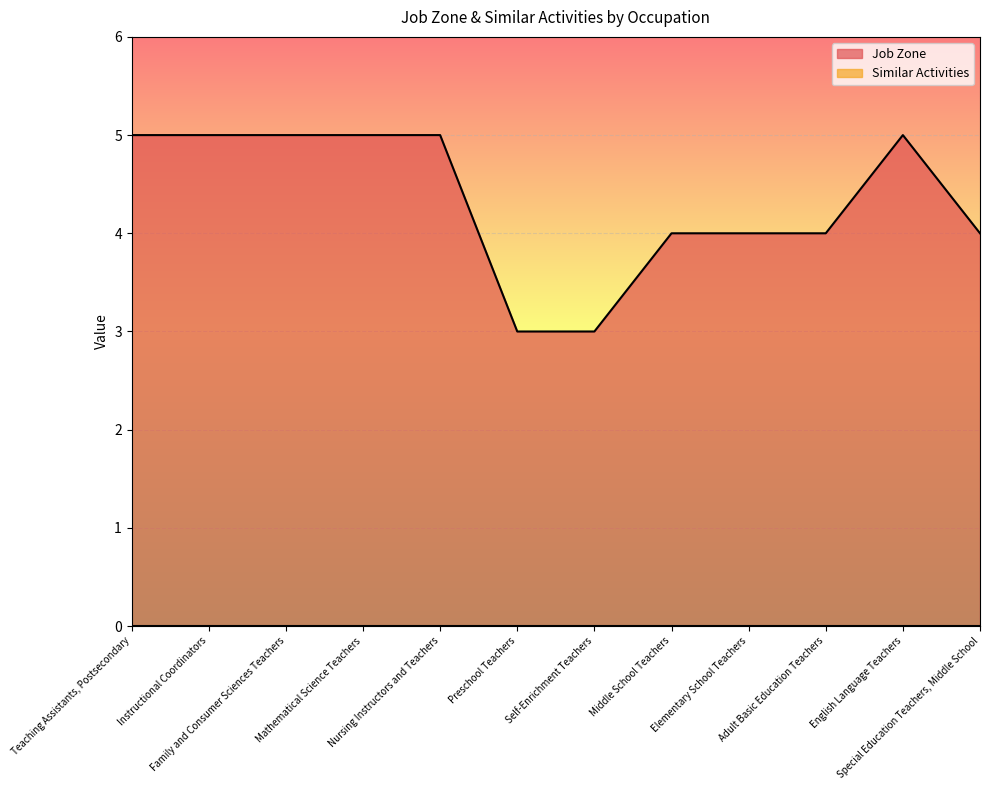

What is the label of the 2nd point from the left?

Instructional Coordinators